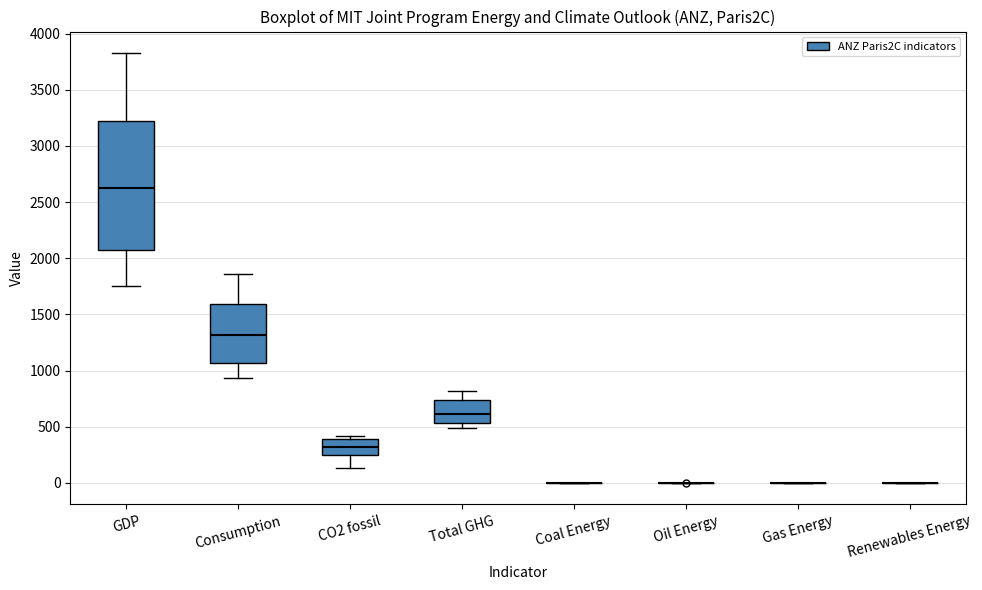

Where does the median line of the box for GDP sit on the y-axis? The values are not printed on the chart, so give them approximately, as read against the axis.

2600